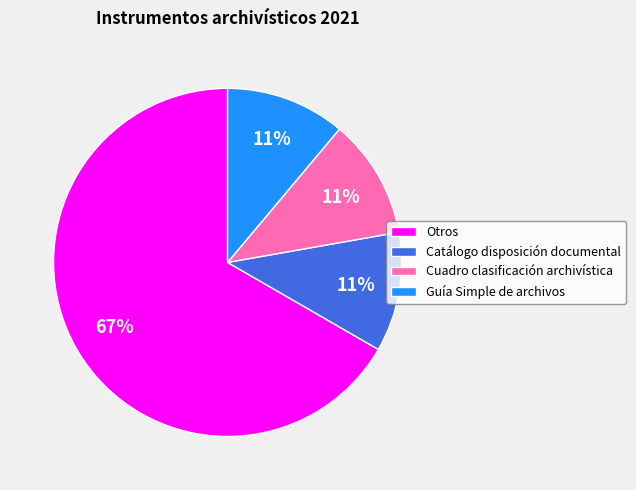

The Cuadro clasificación archivística slice represents 17% of the pie. True or false?

False